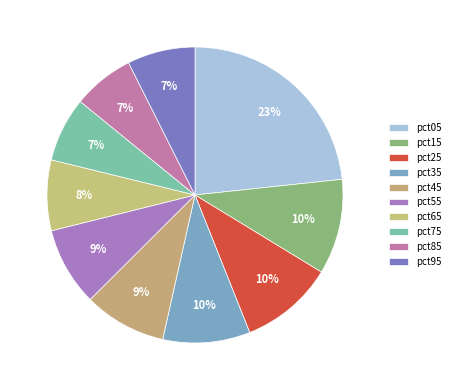

Rank the categories by value from lowest to highest.

pct85, pct75, pct95, pct65, pct55, pct45, pct35, pct25, pct15, pct05